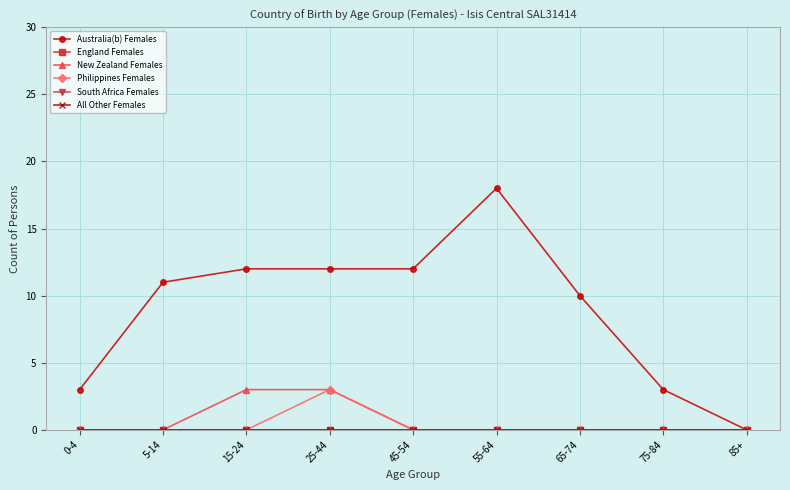

True or false: South Africa Females and England Females intersect in this chart.

False